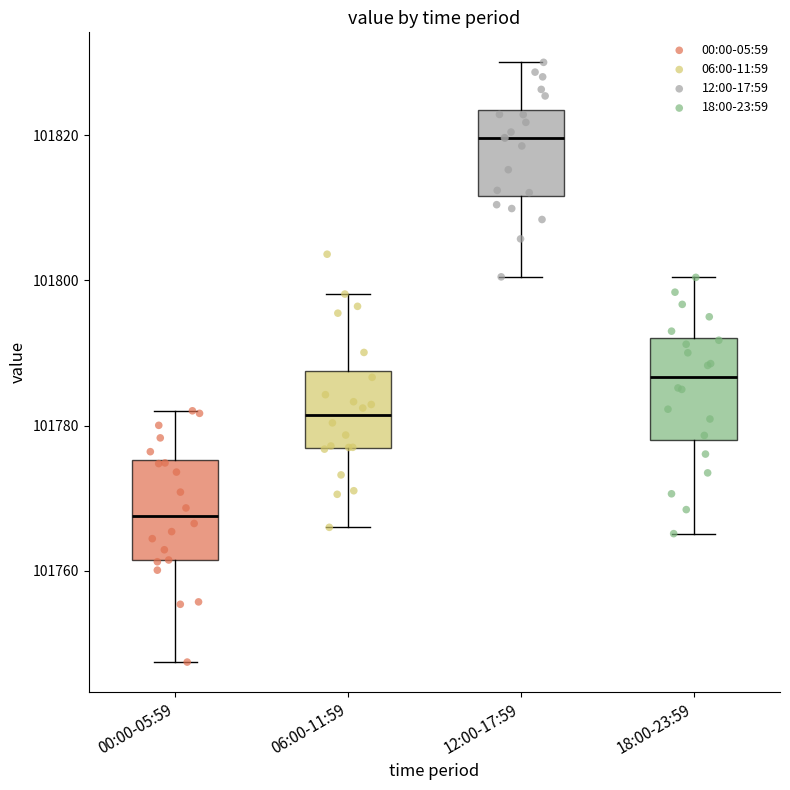

Where does the lower whisker of the box for 18:00-23:59 end on the y-axis? The values are not printed on the chart, so give them approximately, as read against the axis.

101766